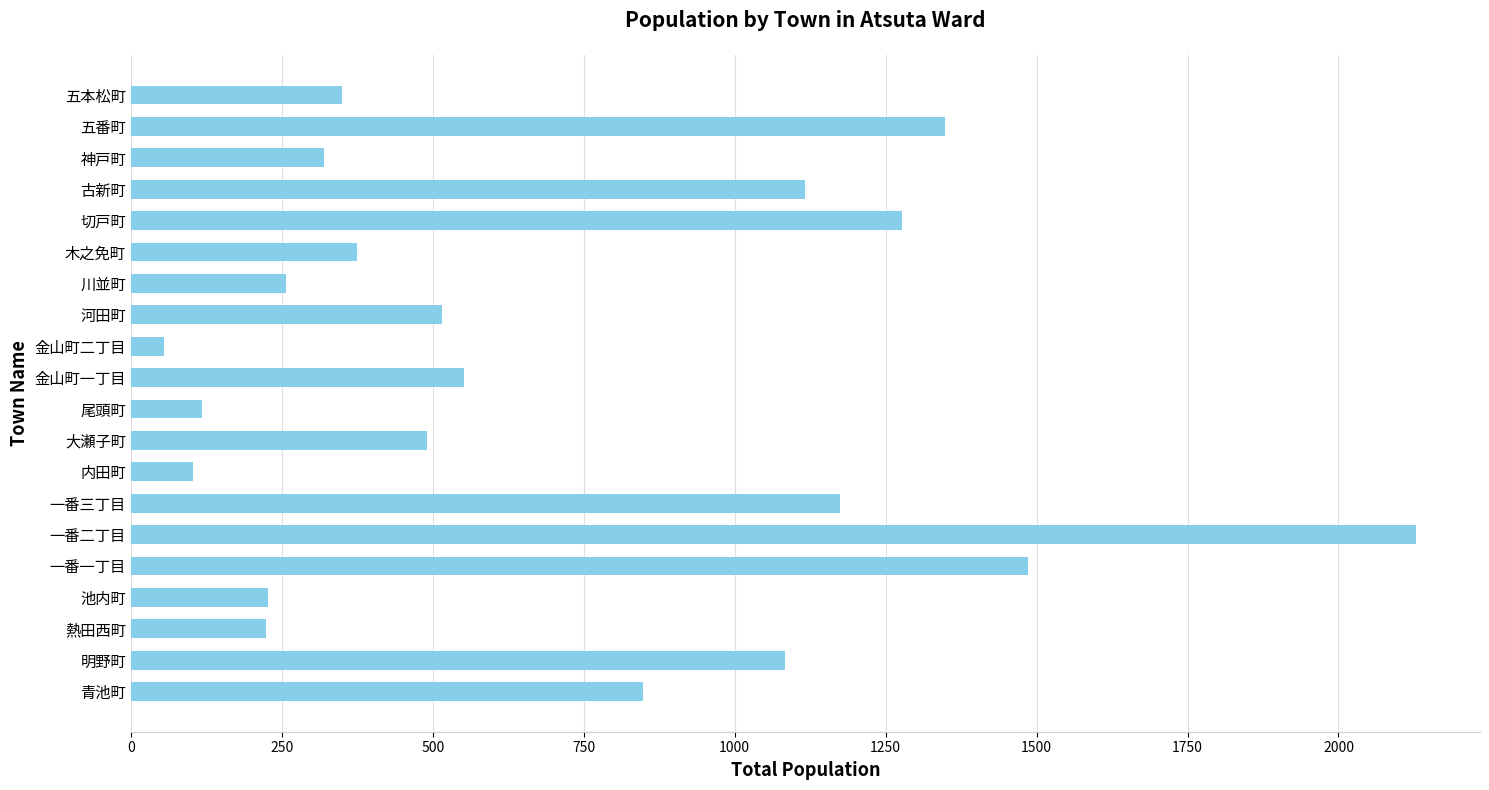

How many data points does each series have?

20